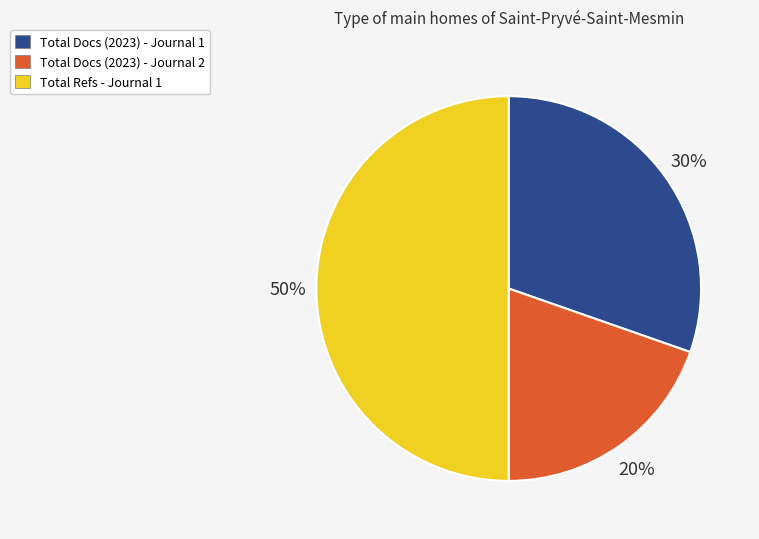

To the nearest percent, what portion does Total Refs - Journal 1 represent?

50%